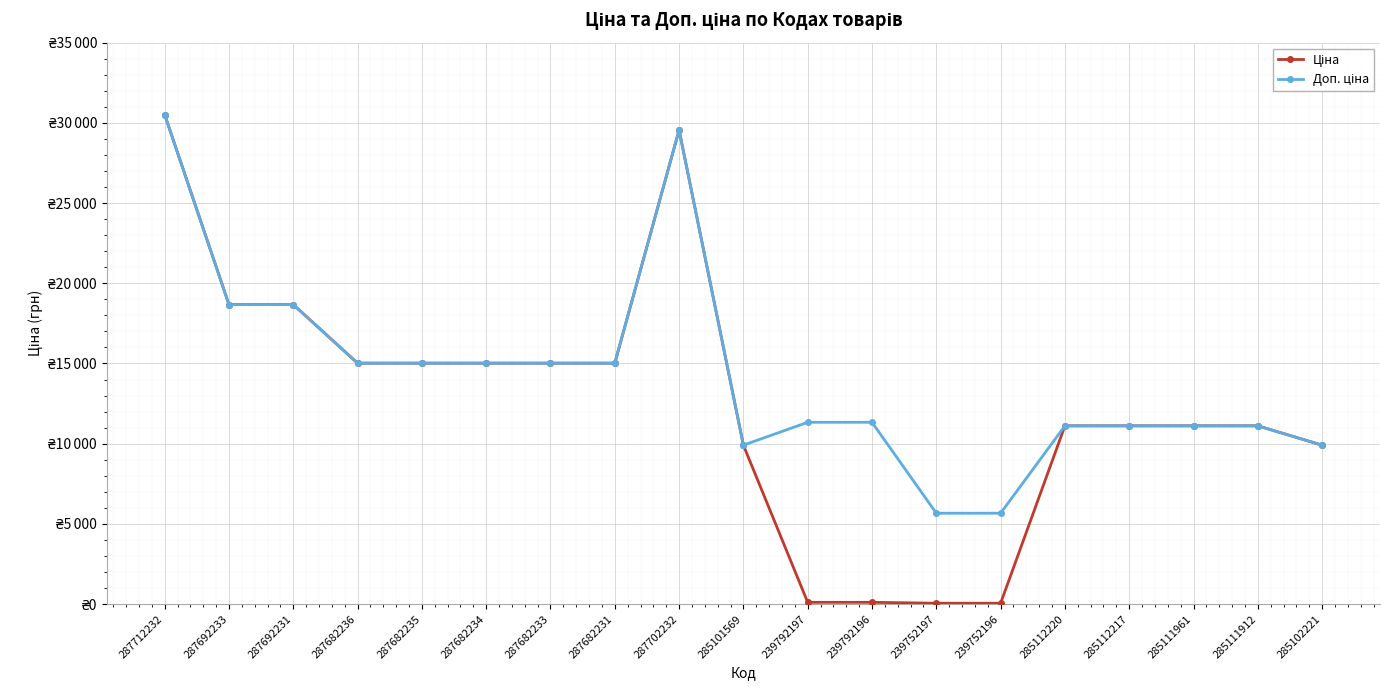

What is the difference between the maximum and minimum values in the Ціна series?

30455.7